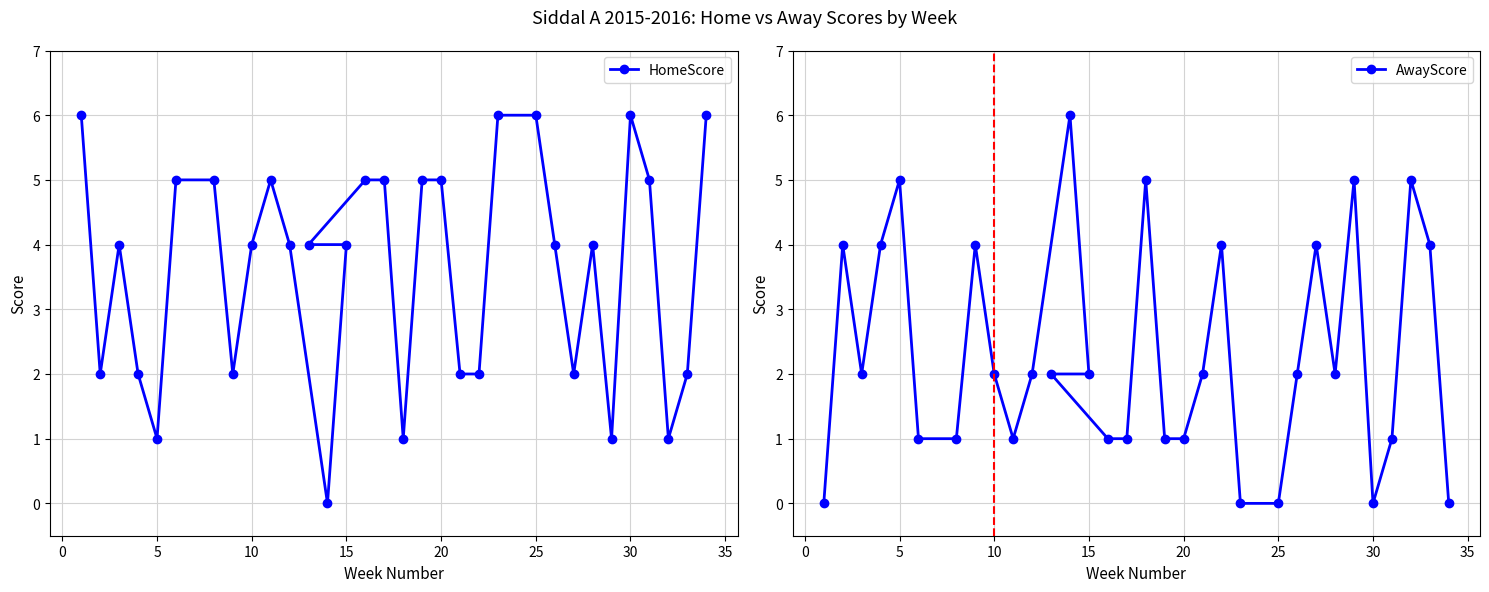

What is the maximum value shown in the chart?

6